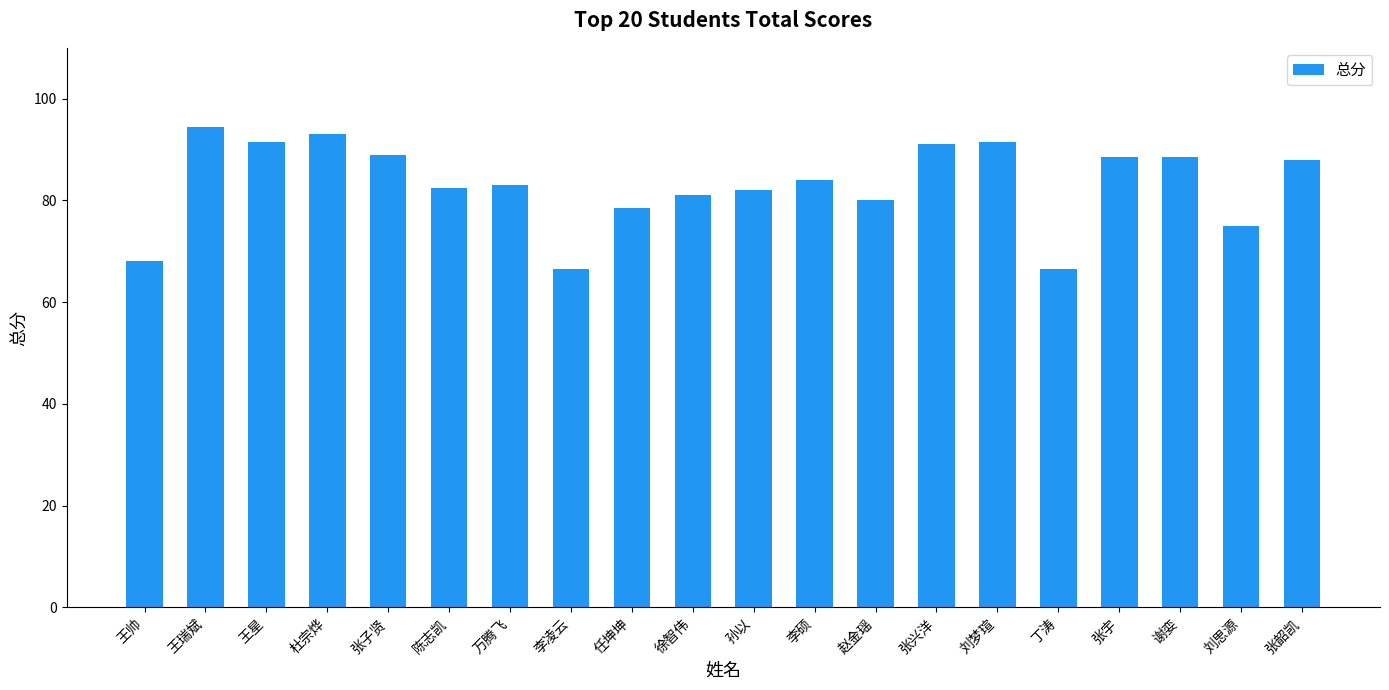

Approximately how many times larger is the value at 万腾飞 compared to 张兴洋?

0.9